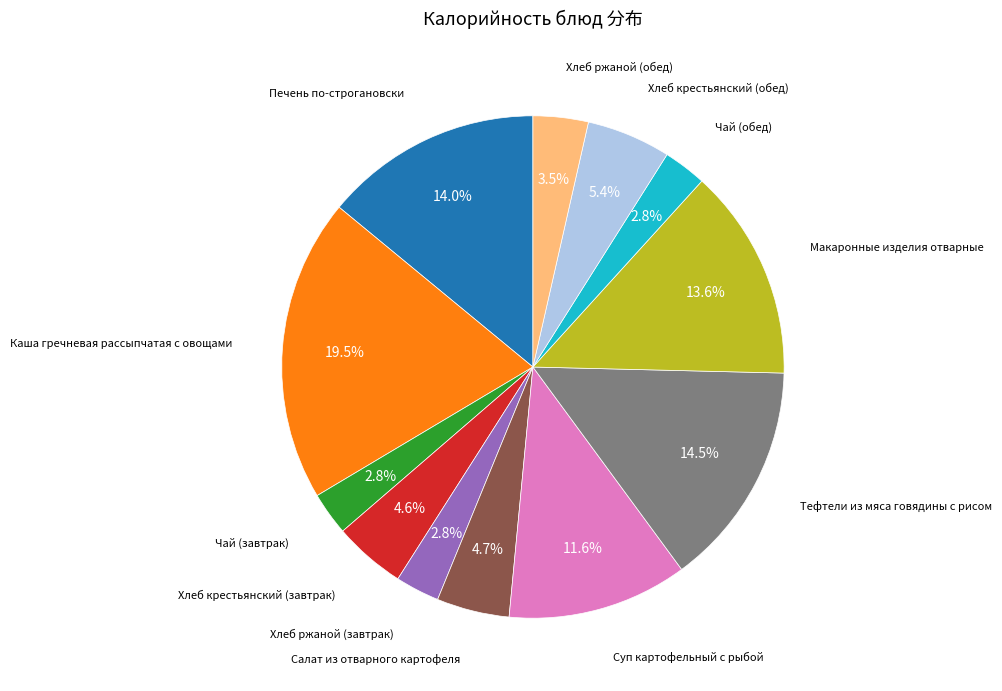

Count the number of slices in the pie.

12